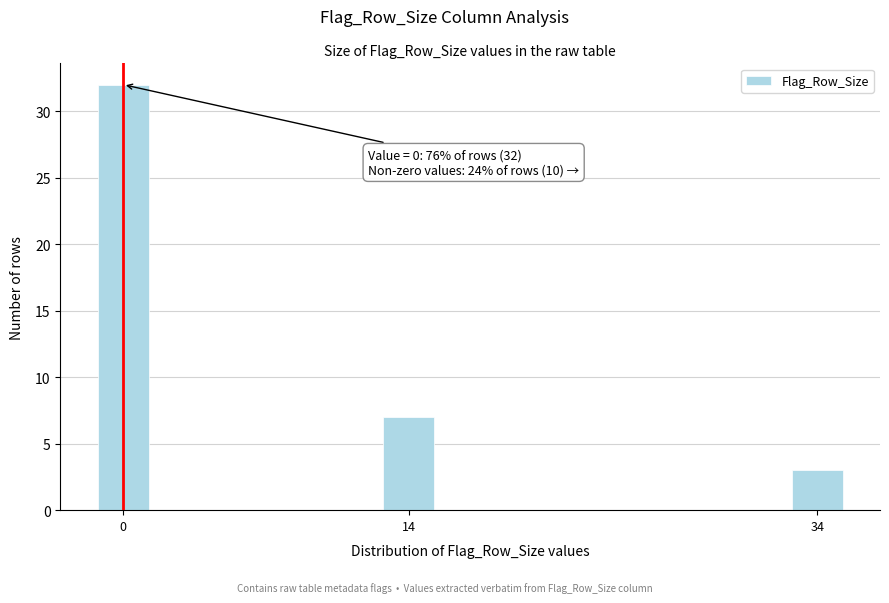

Reading left to right, transcribe all the data shown in this chart.

0=32	14=7	34=3